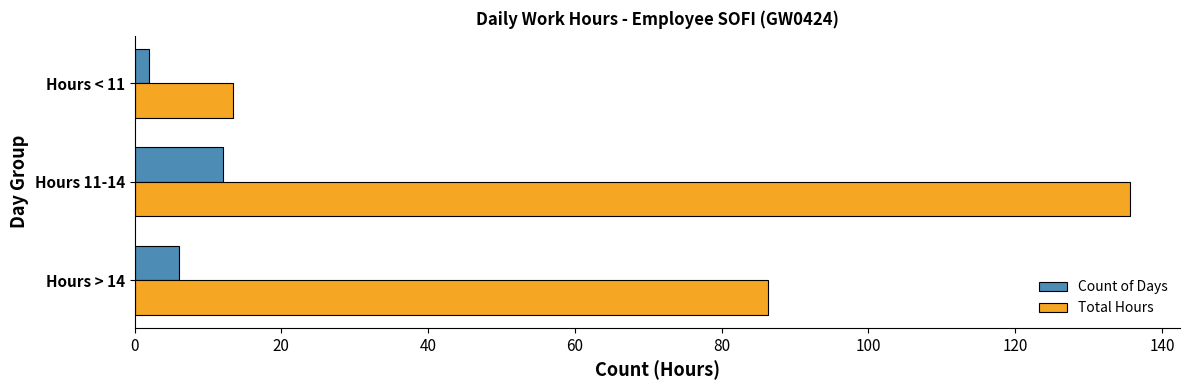

Count the Count of Days values in the range 2 to 12.

3